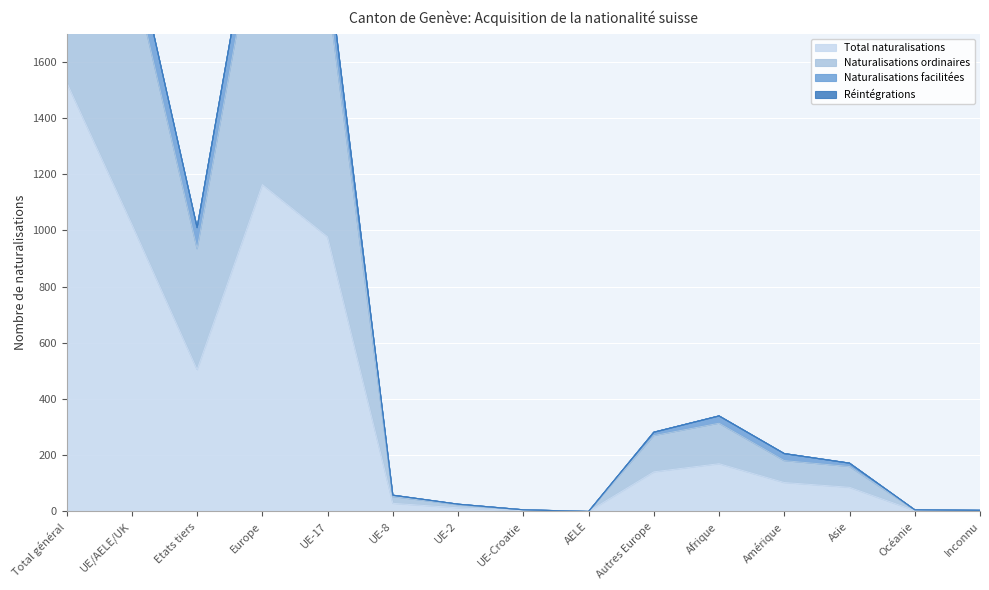

True or false: Total naturalisations and Naturalisations ordinaires cross at least once.

False